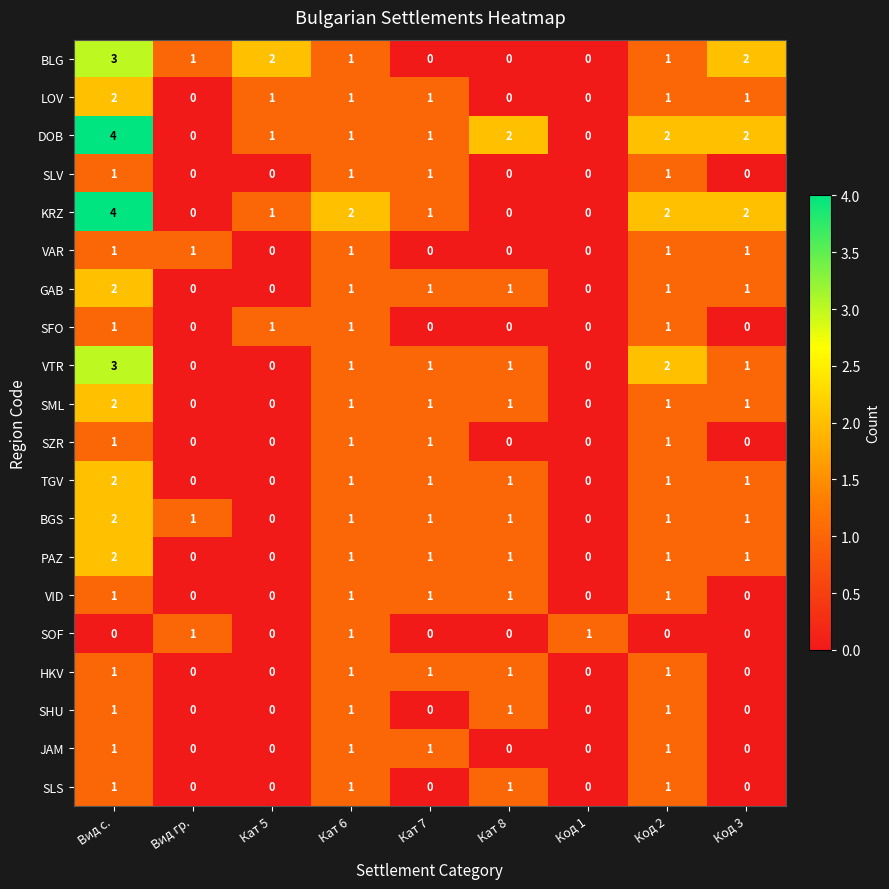

What is the greatest value displayed?

4